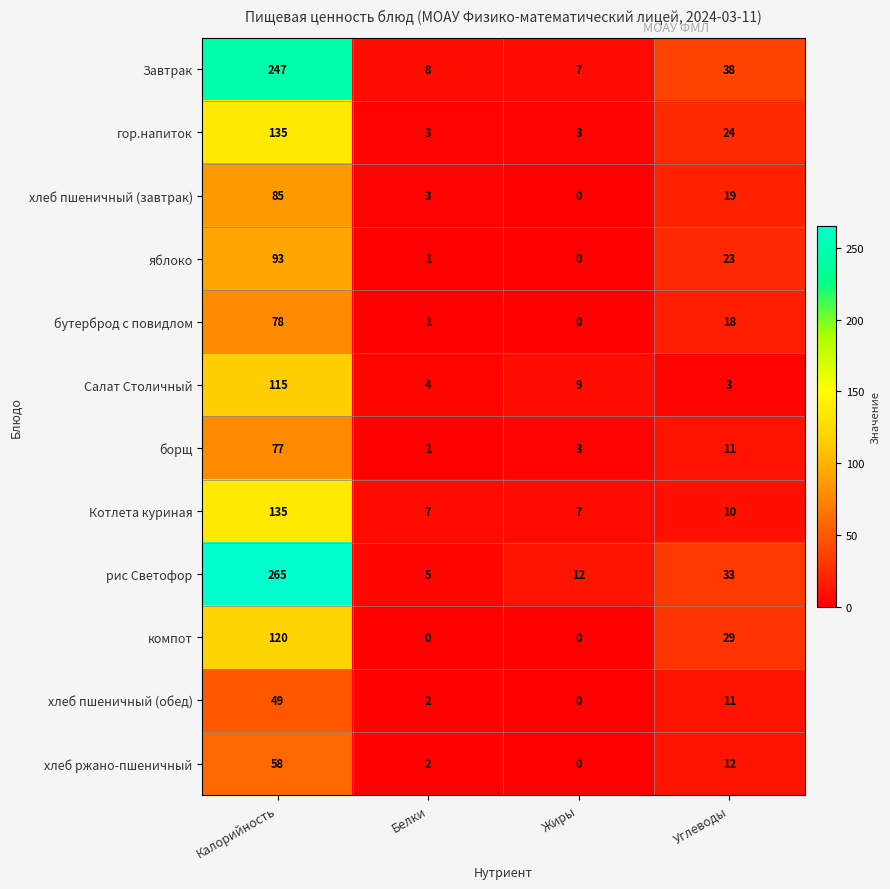

What is the average value of the хлеб пшеничный (обед) series?

16